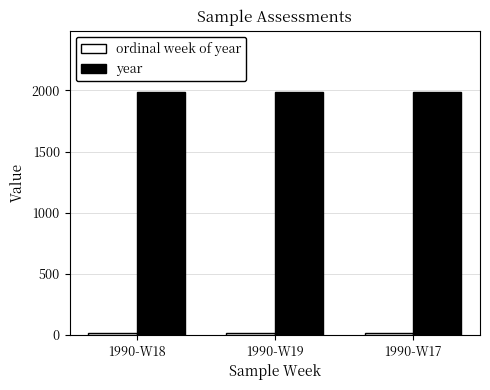

How many bars are there in total?

6